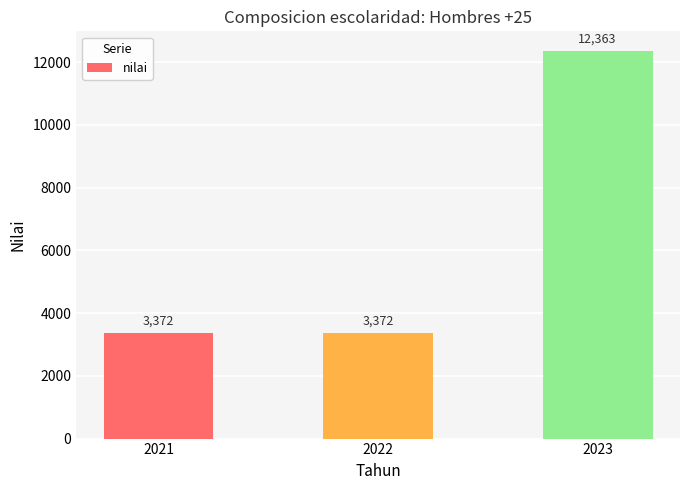

Which label corresponds to the largest value in the chart?

2023